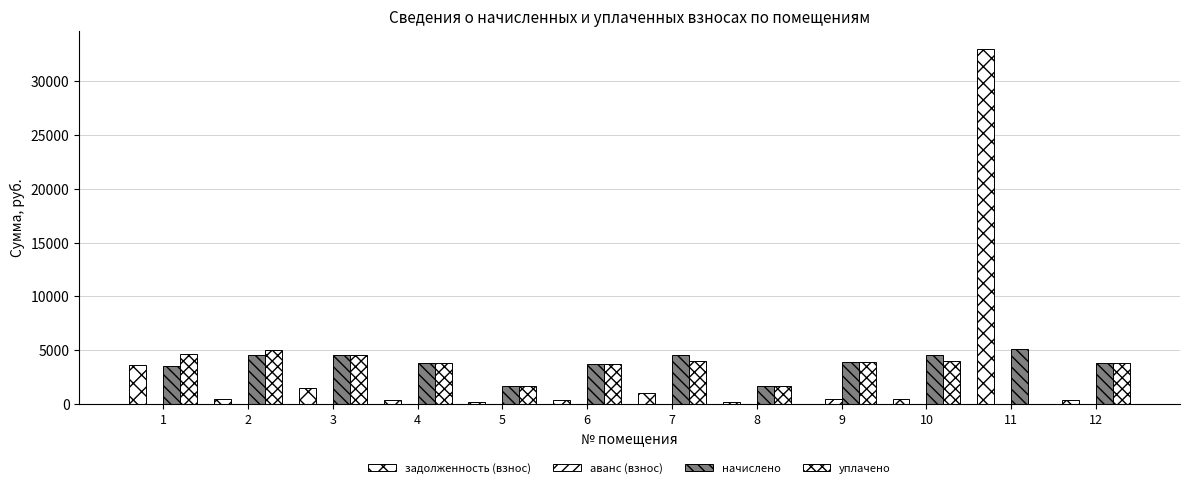

How many distinct data groups are displayed?

4